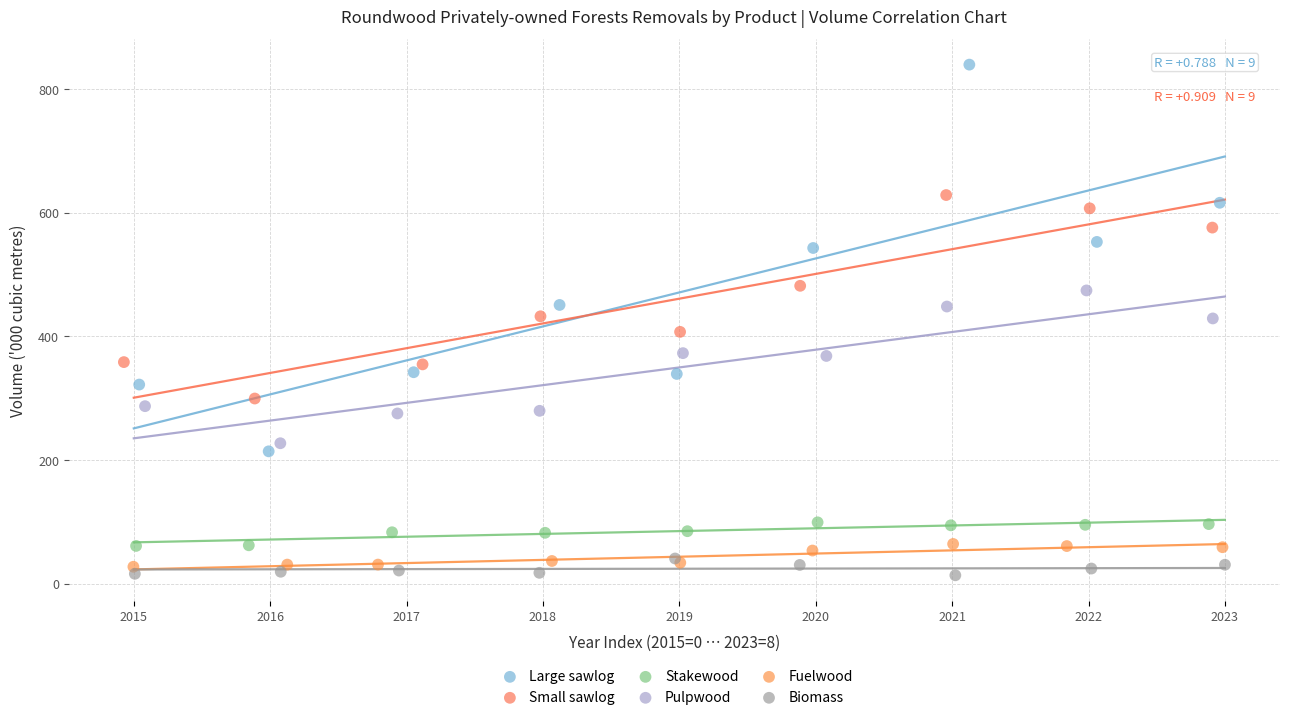

Which series contains the highest Y value?

Large sawlog